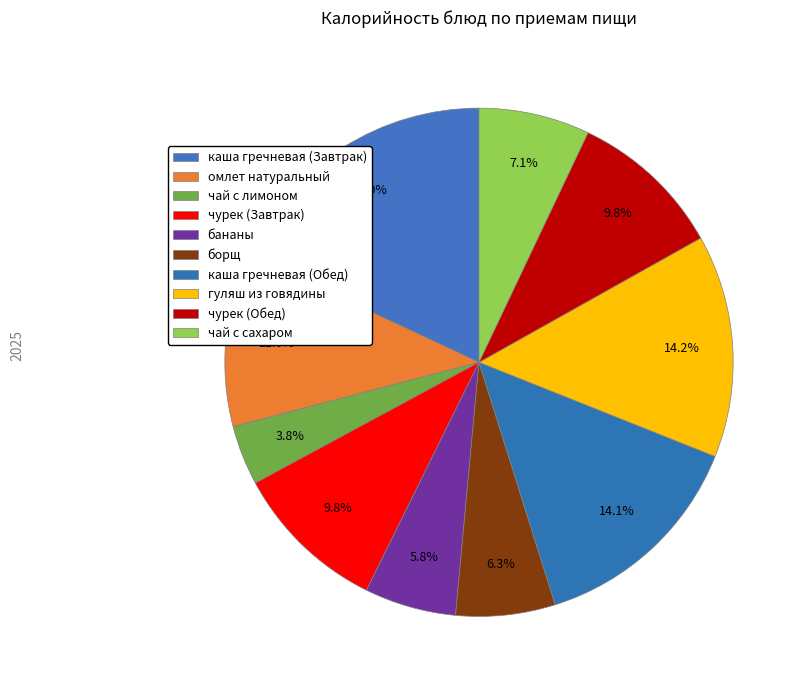

Rank the categories by value from highest to lowest.

каша гречневая (Завтрак), гуляш из говядины, каша гречневая (Обед), омлет натуральный, чурек (Завтрак), чурек (Обед), чай с сахаром, борщ, бананы, чай с лимоном